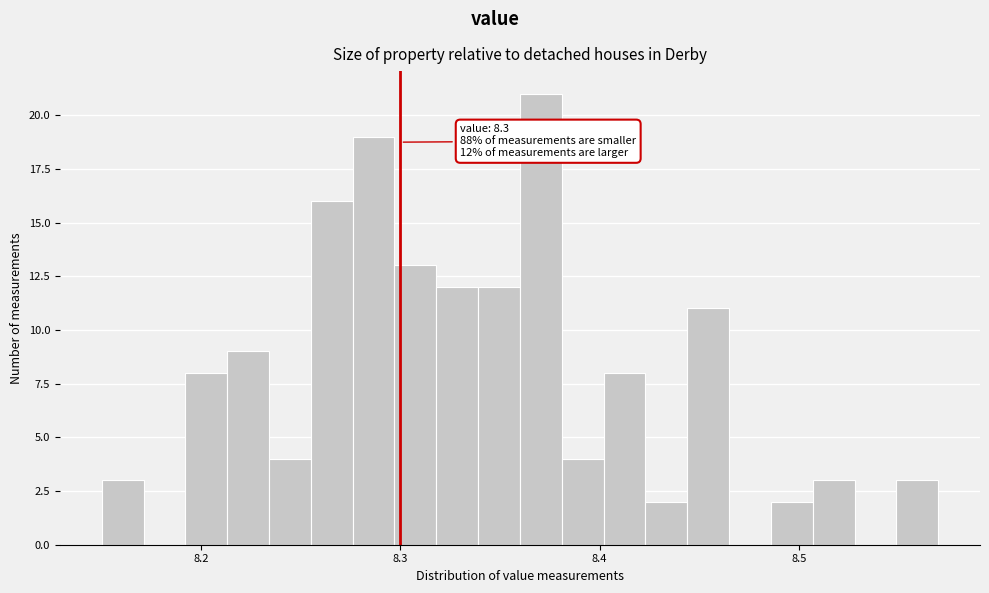

Read against the x-axis, roughly where is the centre of the tallest bar?

8.37